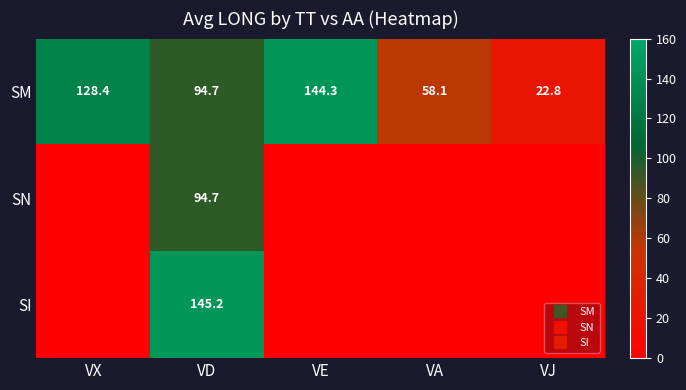

How many series are shown in this chart?

3